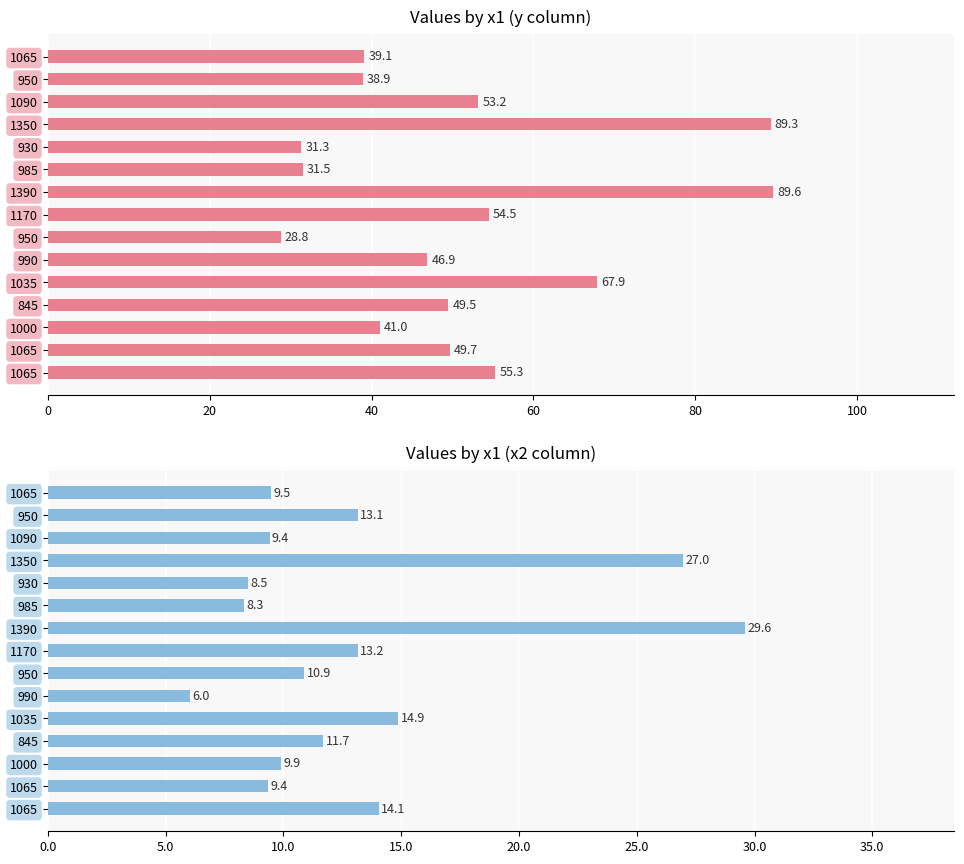

The value of y at 1065 is 55.3. True or false?

True